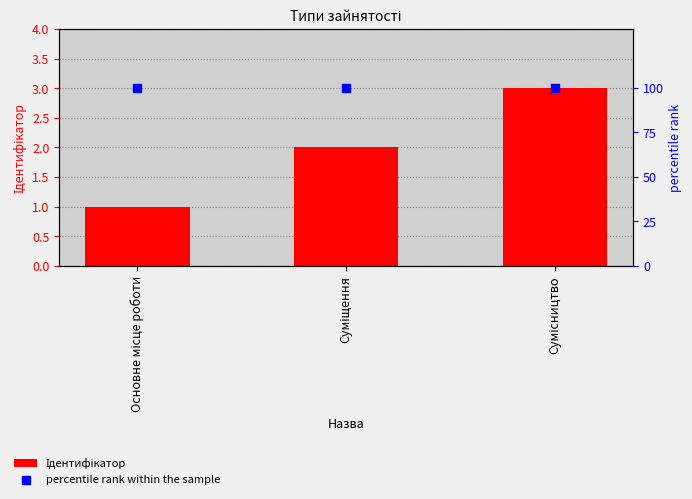

Which series contains the lowest Y value?

Ідентифікатор